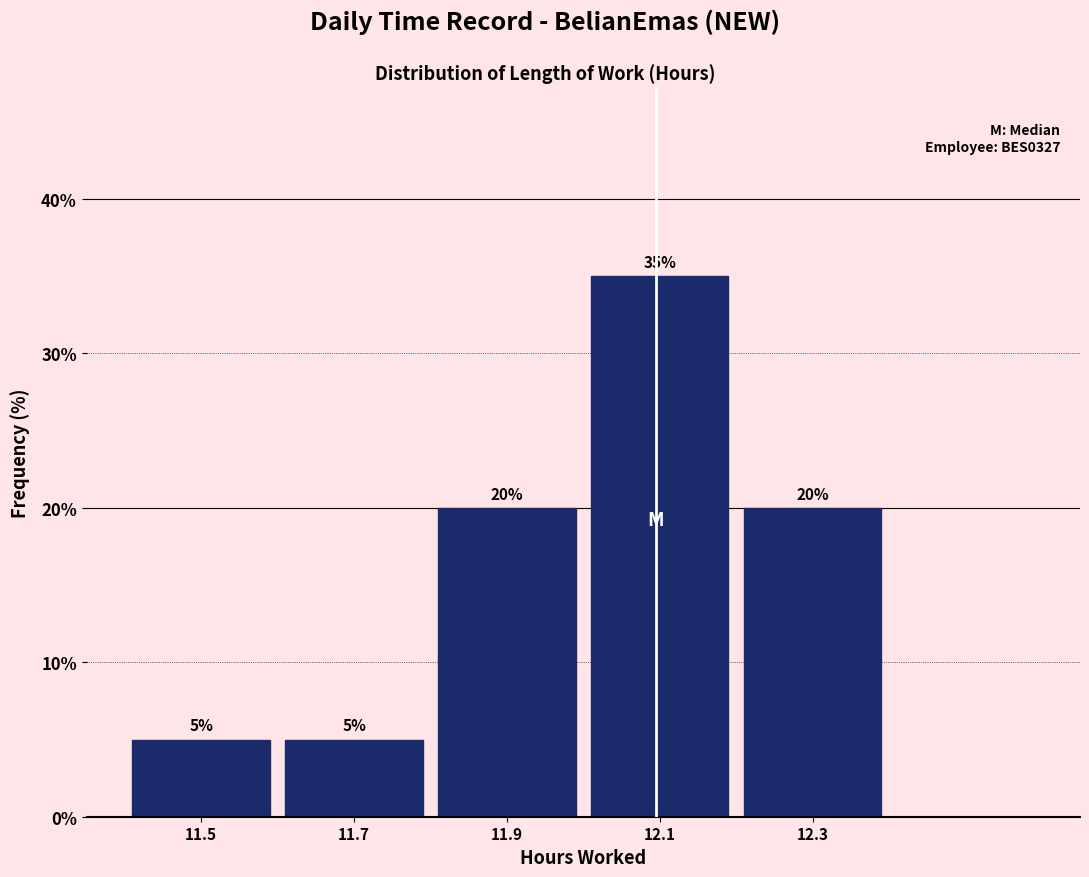

Reading left to right, transcribe this chart: for each bar, give the range it covers on the x-axis and its height.

11.4 to 11.6: 5
11.6 to 11.8: 5
11.8 to 12.0: 20
12.0 to 12.2: 35
12.2 to 12.4: 20